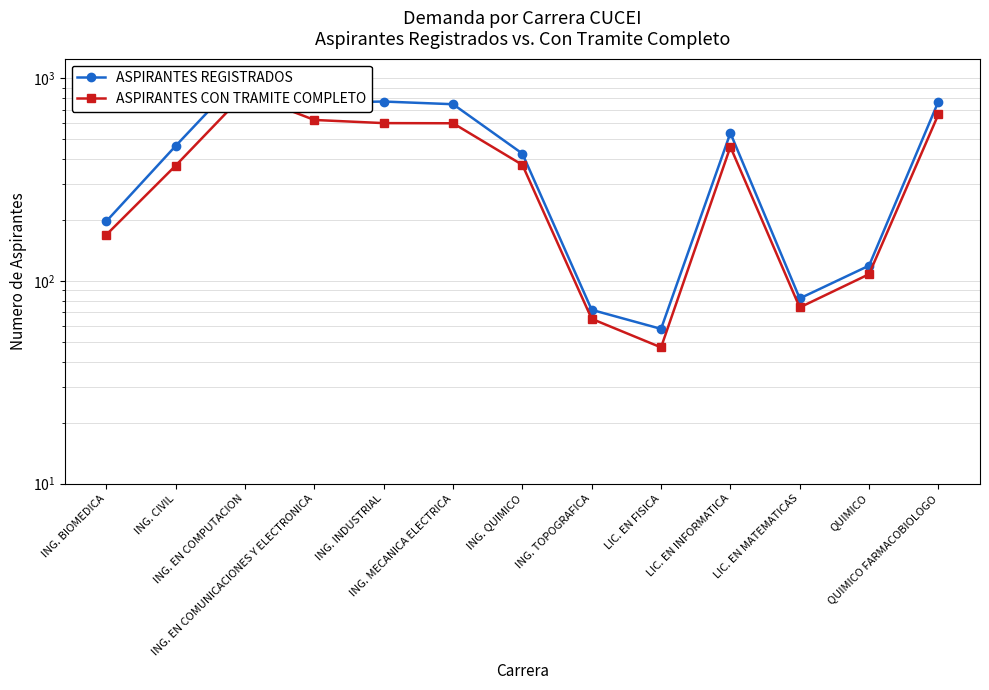

What are all the series names shown in the legend?

ASPIRANTES REGISTRADOS, ASPIRANTES CON TRAMITE COMPLETO